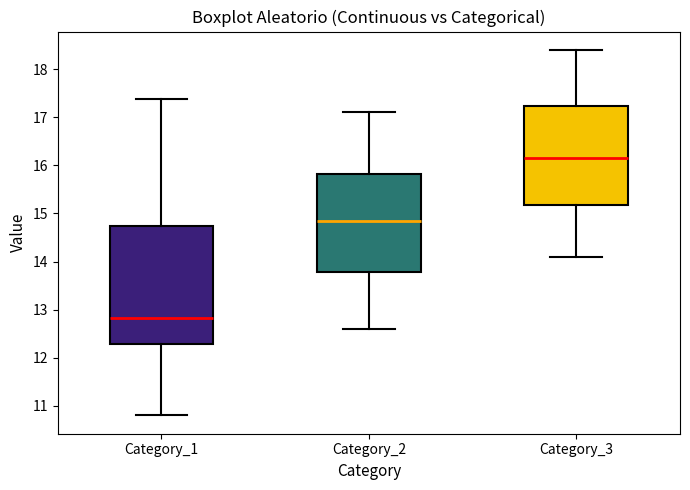

Where does the lower whisker of the box for Category_2 end on the y-axis? The values are not printed on the chart, so give them approximately, as read against the axis.

12.6